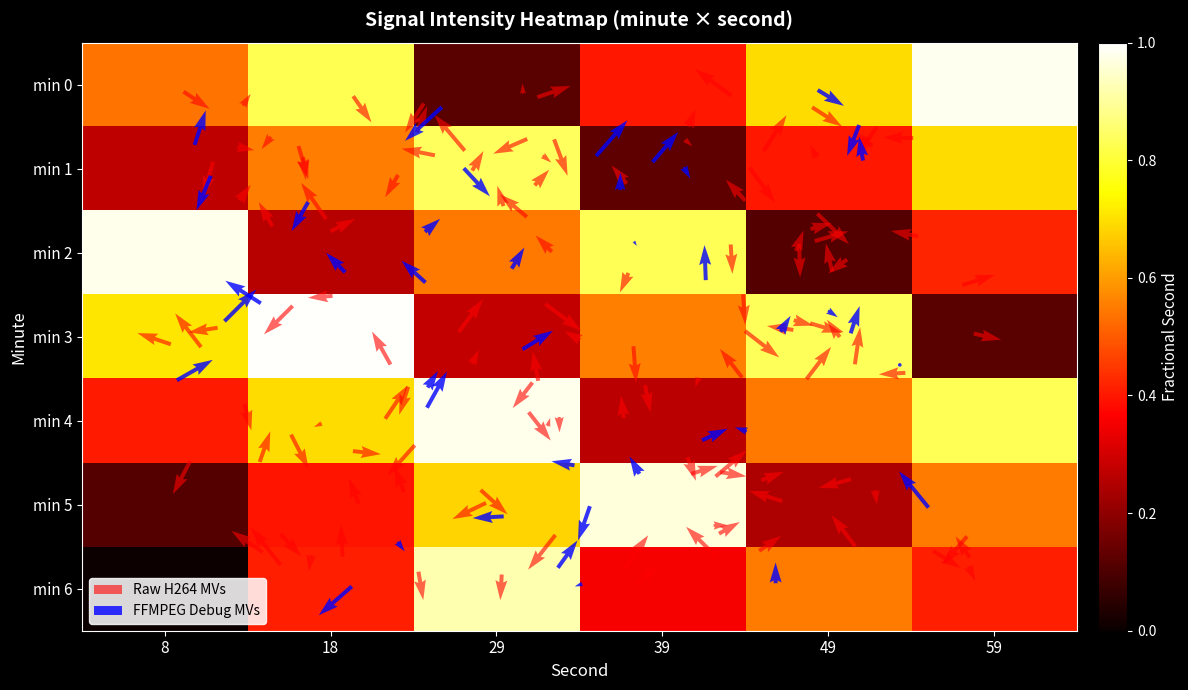

At which category does the chart reach its minimum across all series?

8